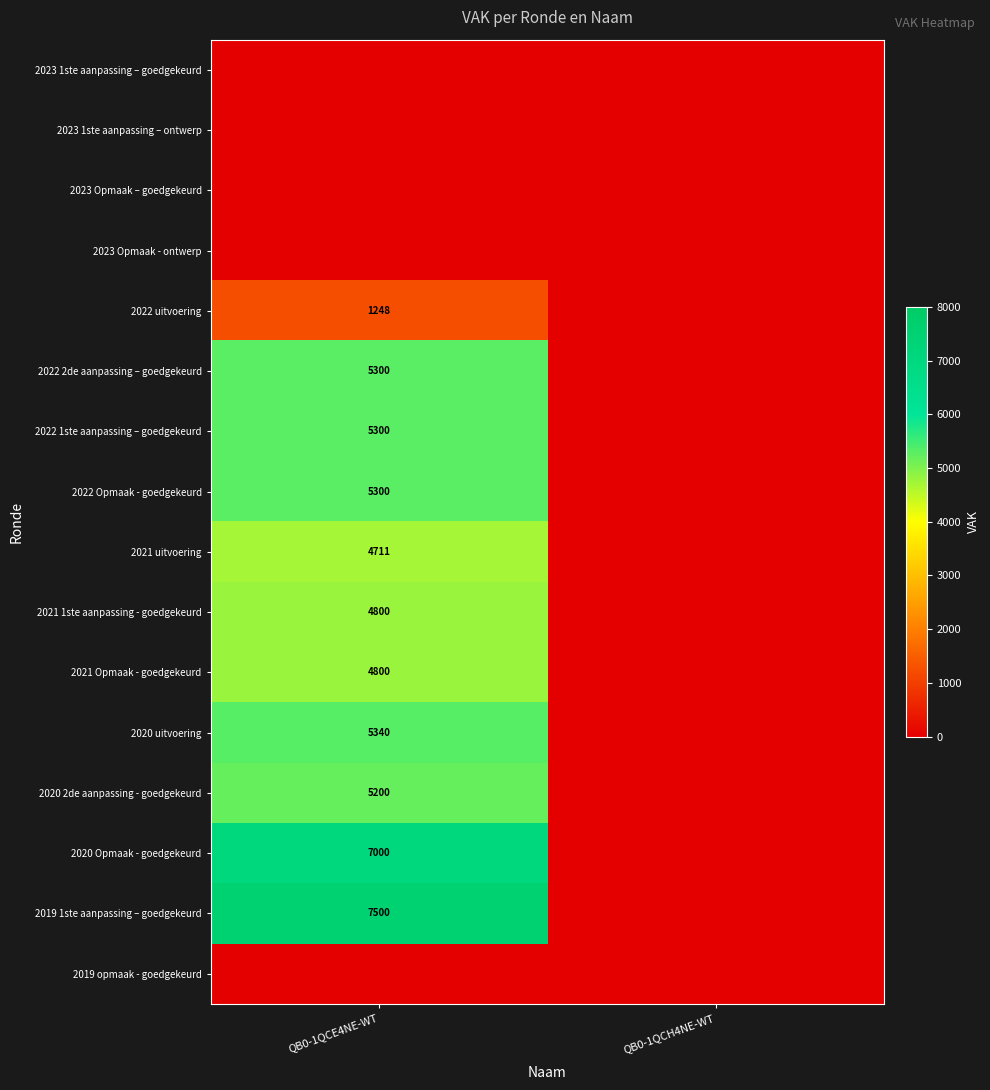

The 2020 Opmaak - goedgekeurd series shows 2254 at QB0-1QCE4NE-WT. True or false?

False